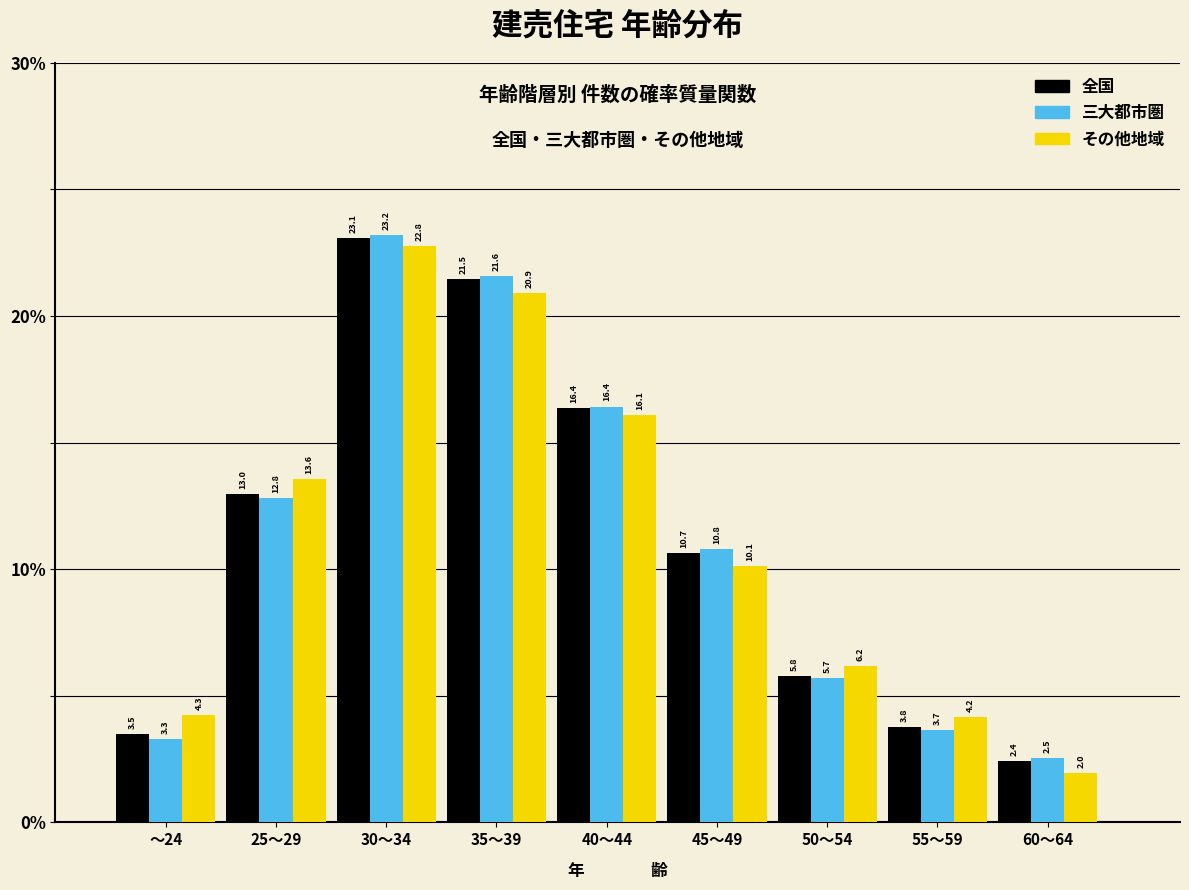

Reading right to left, what are all the values shown in this chart?

全国: 2.4	3.8	5.8	10.7	16.4	21.5	23.1	13.0	3.5
三大都市圏: 2.5	3.7	5.7	10.8	16.4	21.6	23.2	12.8	3.3
その他地域: 2.0	4.2	6.2	10.1	16.1	20.9	22.8	13.6	4.3